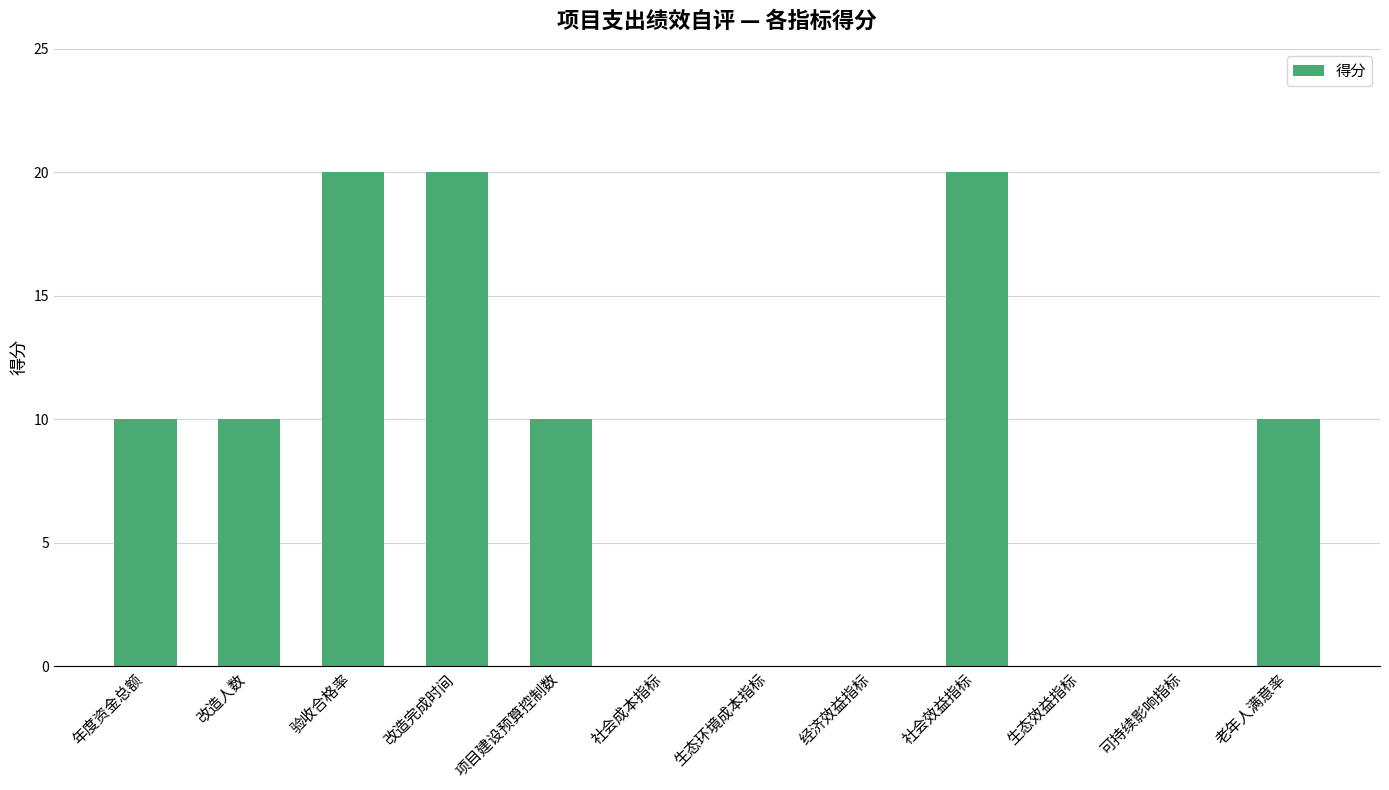

What is the sum of the values at 项目建设预算控制数 and 验收合格率?

30